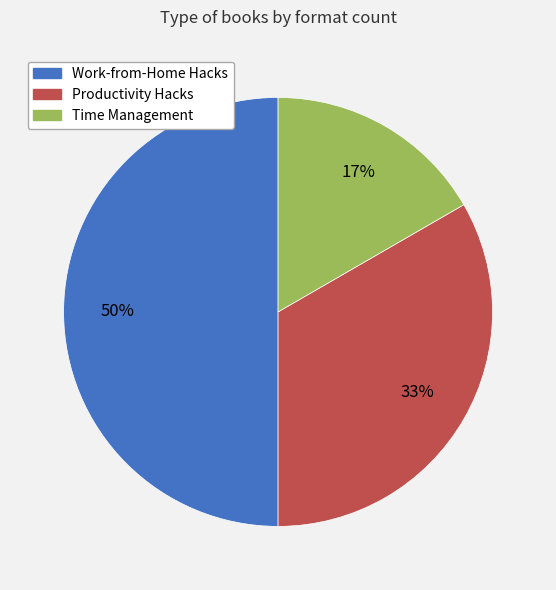

Count the number of slices in the pie.

3